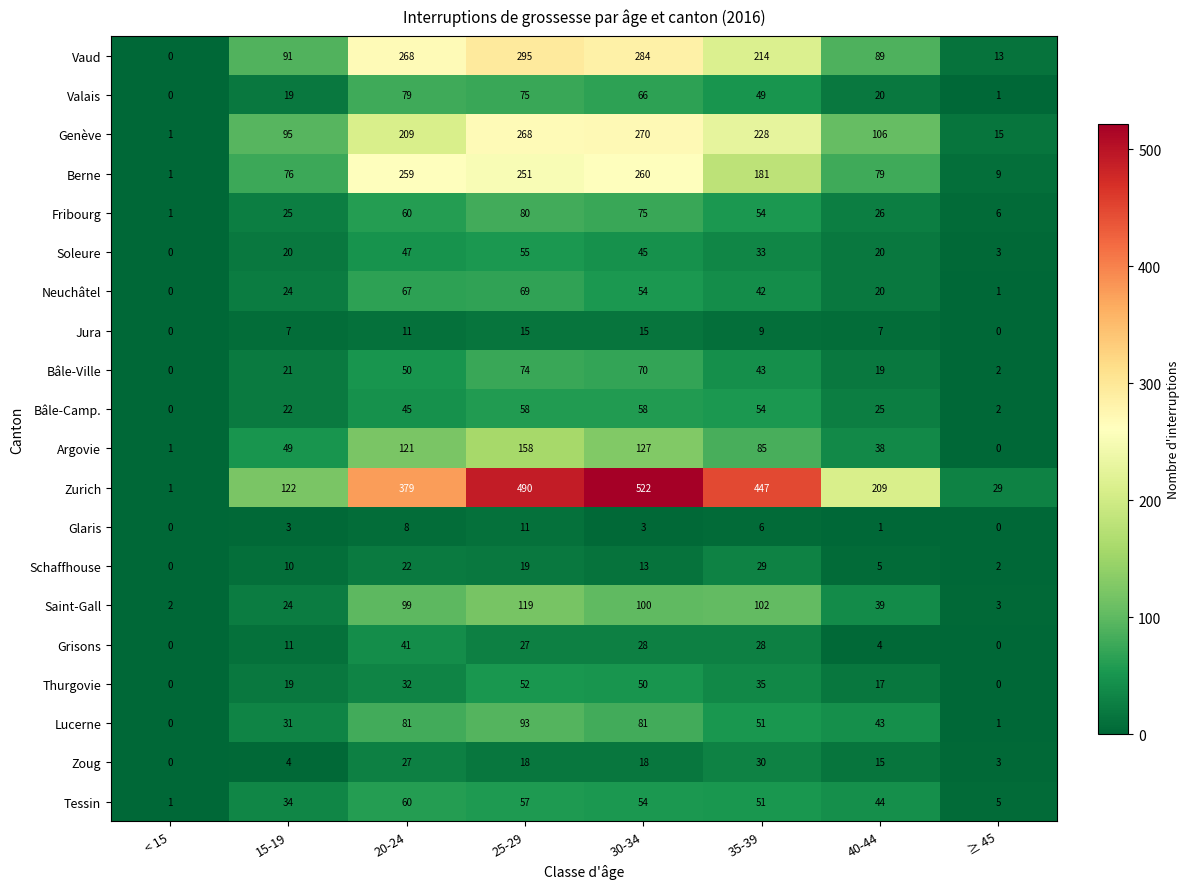

At how many categories does at least one series exceed 306?

4